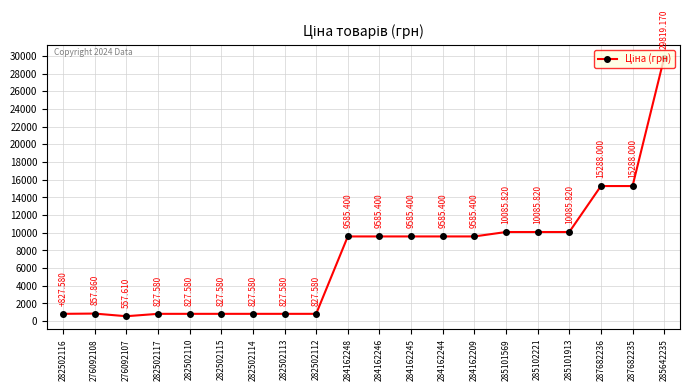

True or false: there are more than 0 points higher than both neighbors.

True